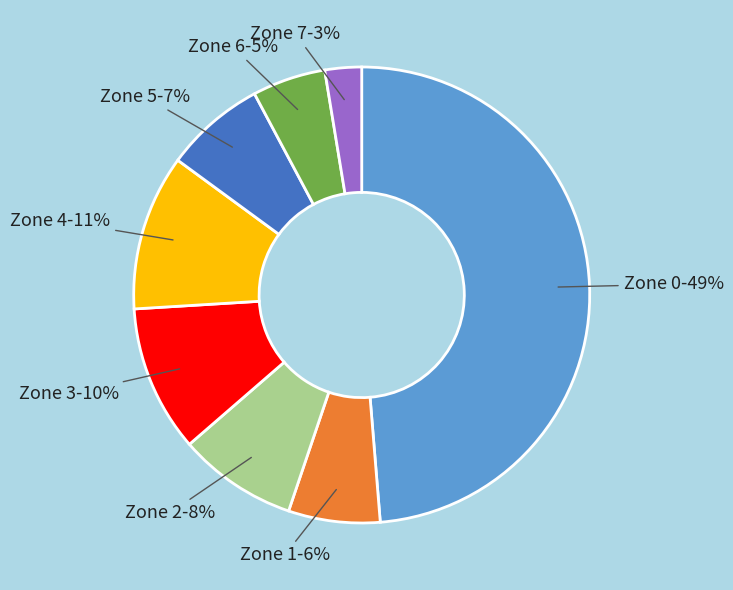

To the nearest percent, what is the average slice percentage?

12%